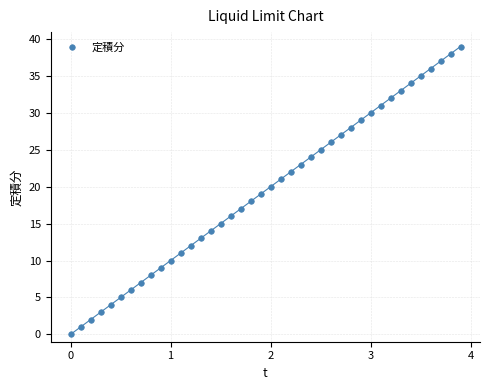

What is the range of Y values (max minus min)?

39